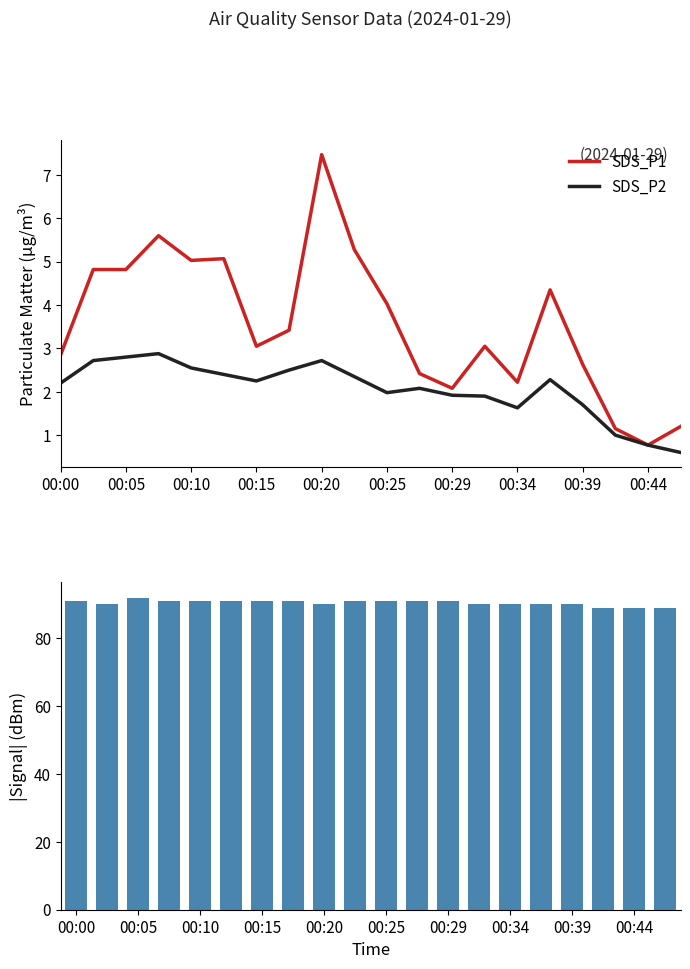

How many data points in Signal (abs dBm) are above 91?

1